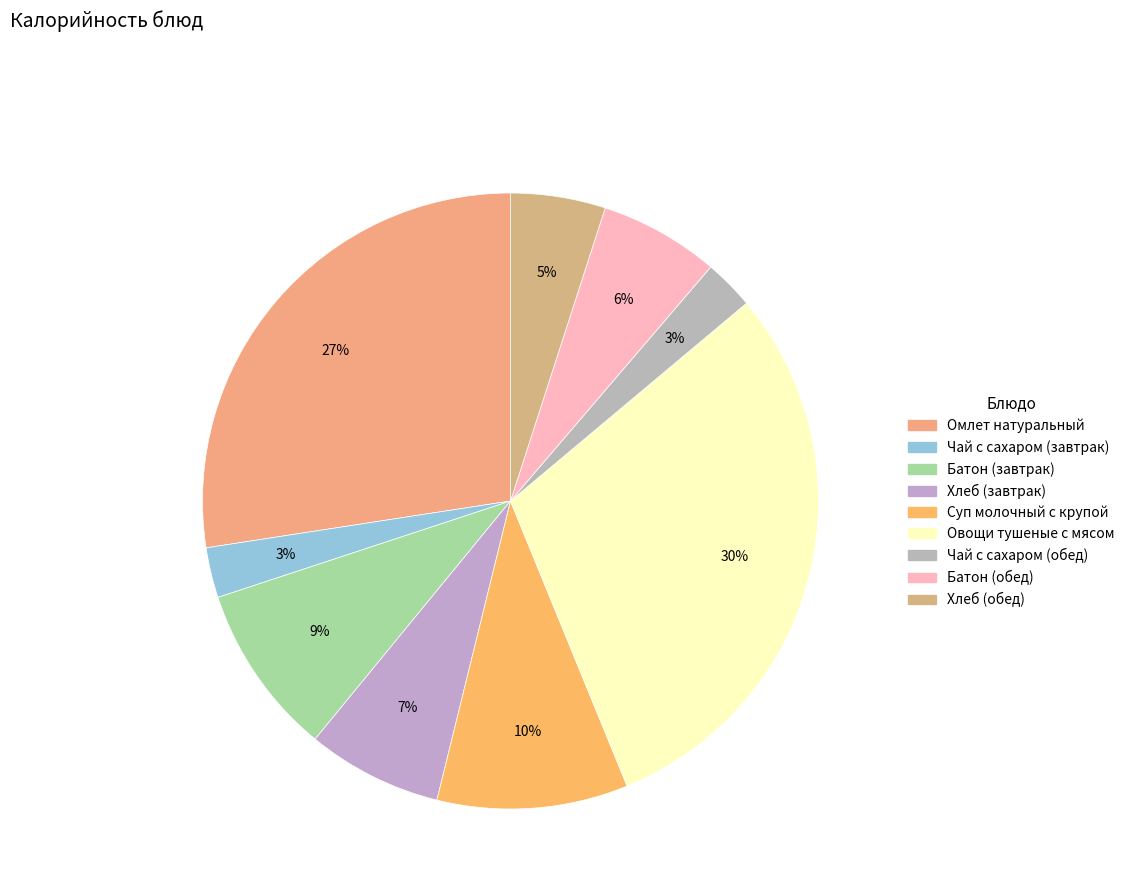

Is the sum of Батон (обед) and Чай с сахаром (завтрак) greater than half?

No